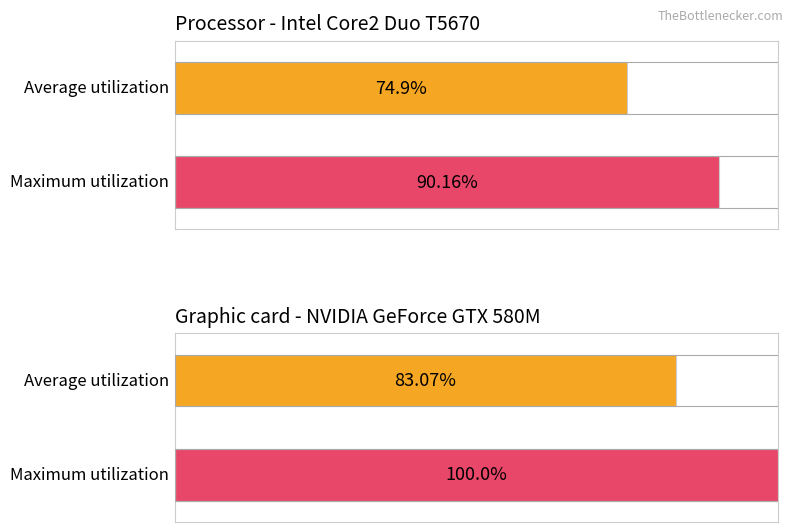

The Average utilization series shows -0.1 at Cena bez DPH. True or false?

False